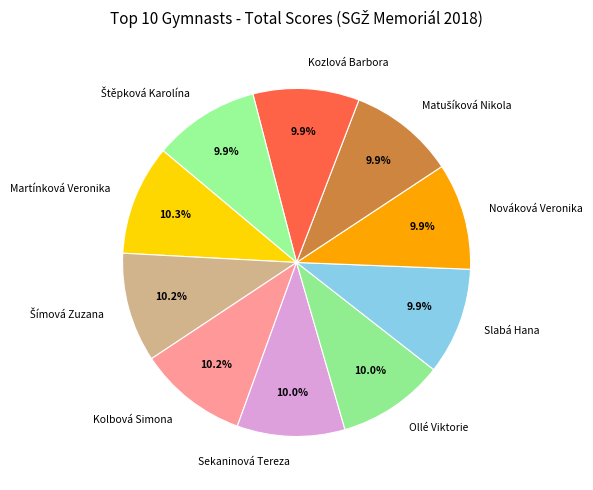

True or false: Nováková Veronika accounts for 19% of the total.

False